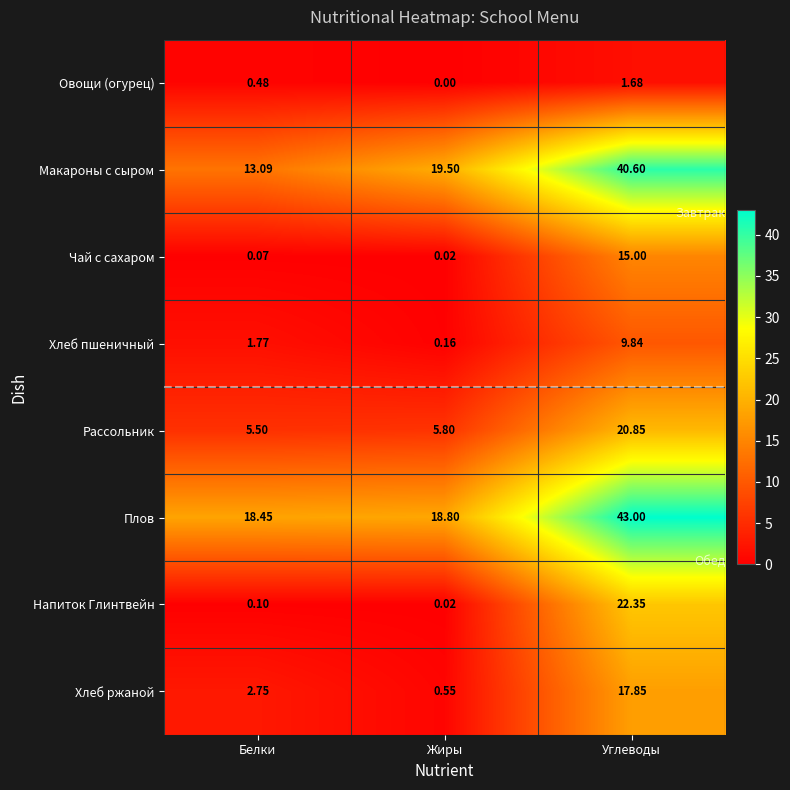

Count the number of categories in the chart.

3